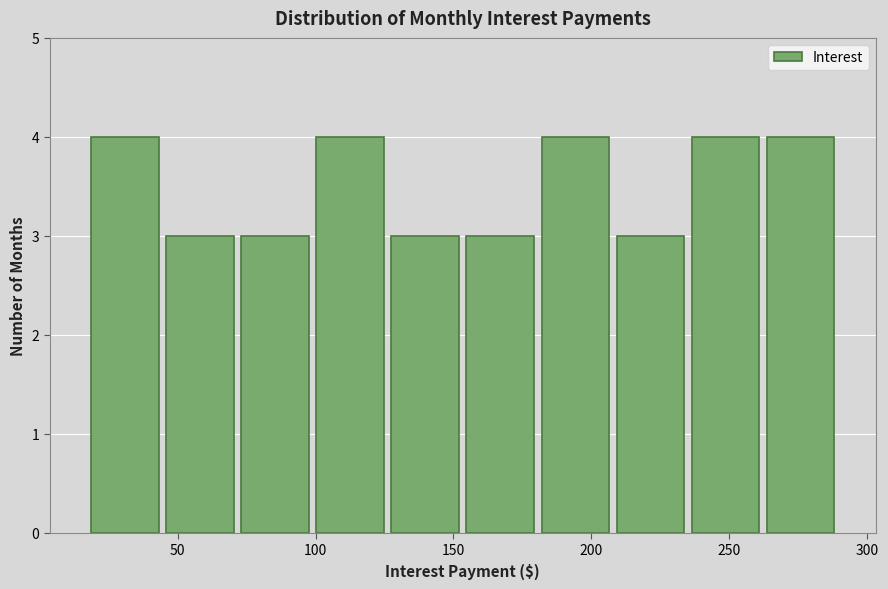

Reading left to right, list every bar in this chart as the range it spans on the x-axis followed by its height. Neither the bar edges nor the heights are printed on the chart, so give them approximately, as read against the axes.

15 to 45: 4
45 to 70: 3
70 to 100: 3
100 to 125: 4
125 to 155: 3
155 to 180: 3
180 to 210: 4
210 to 235: 3
235 to 260: 4
260 to 290: 4